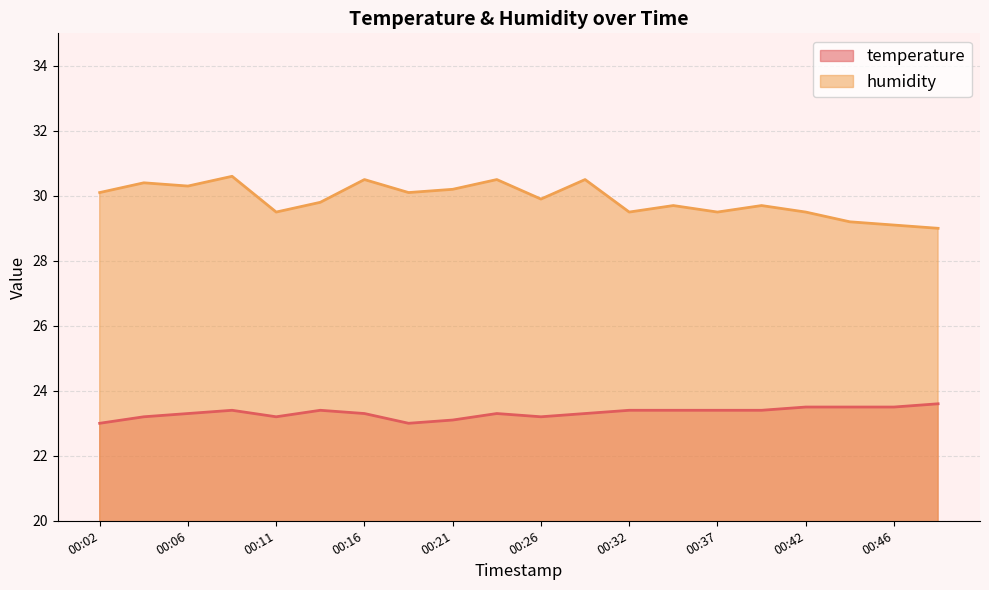

How many distinct data groups are displayed?

2